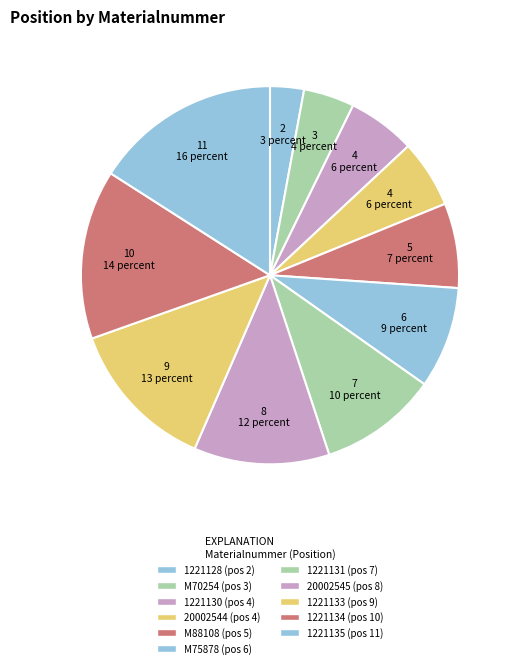

What is the total percentage of 1221131 and 1221133?

23.2%